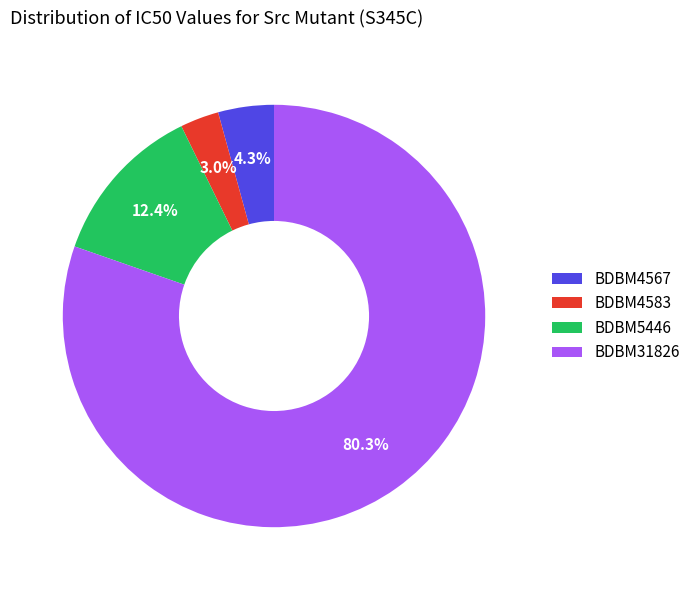

Does BDBM31826 represent more than half of the total?

Yes